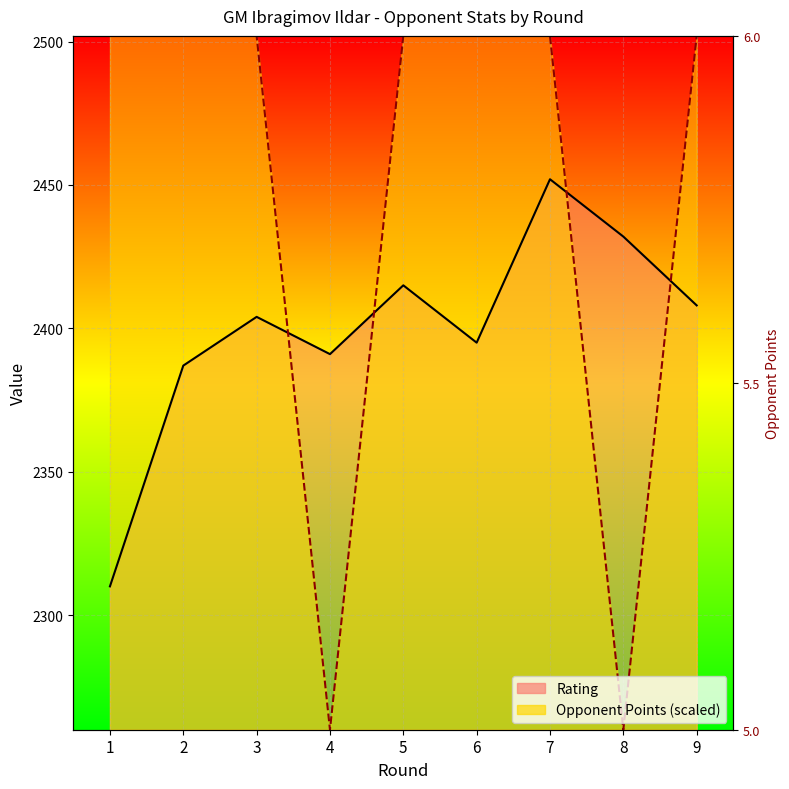

Reading right to left, extract all data points from this chart.

Rating: 9=2408	8=2432	7=2452	6=2395	5=2415	4=2391	3=2404	2=2387	1=2310
Opponent Points: 9=2502	8=2260	7=2502	6=2502	5=2502	4=2260	3=2502	2=2502	1=2502